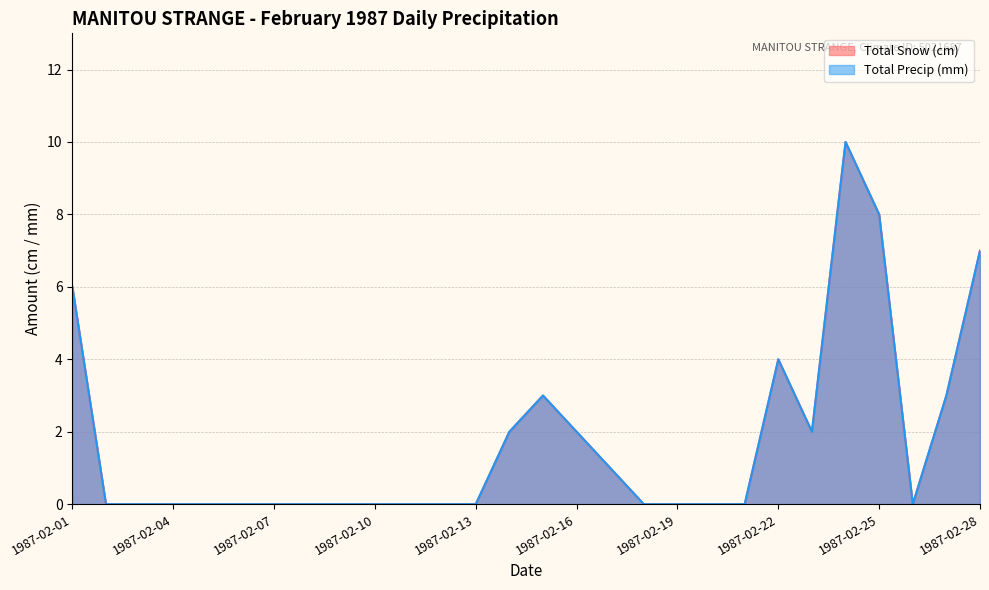

Count the Total Snow (cm) values in the range 0 to 3.

23